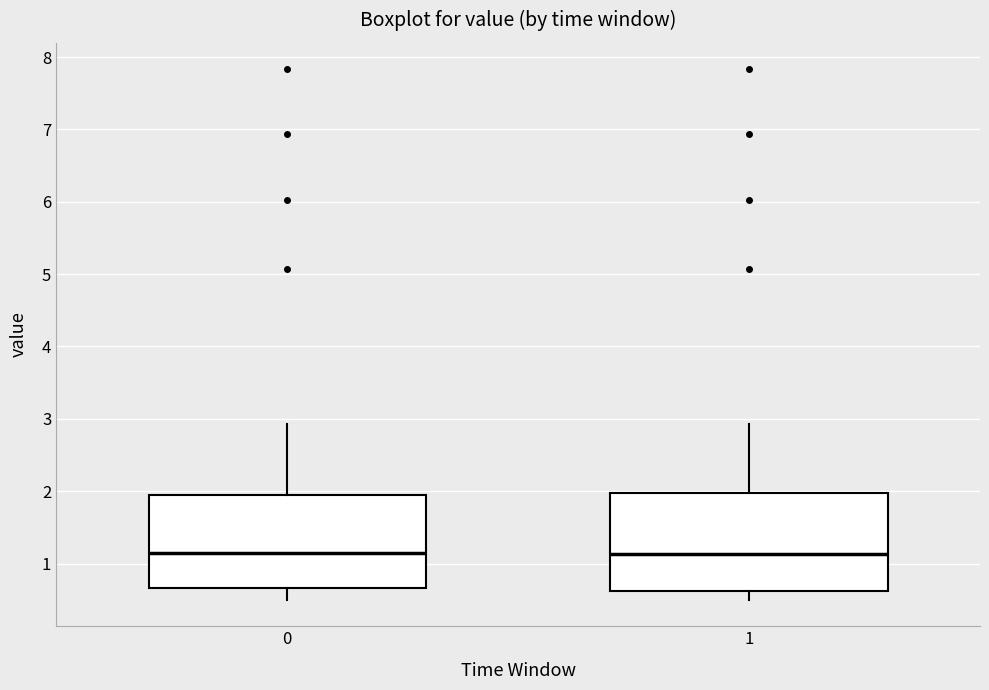

Reading left to right, transcribe this box plot: for each box, give where its median line is, the range the box spans, and where its two whiskers end, as read against the y-axis. The values are not printed on the chart, so give them approximately, as read against the axis.

0: median 1.2, box 0.7 to 1.9, whiskers 0.5 to 2.9
1: median 1.1, box 0.6 to 2.0, whiskers 0.5 to 2.9